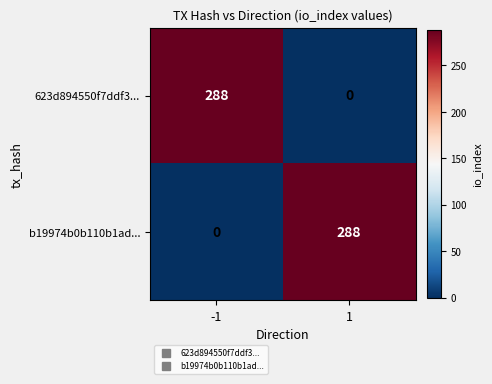

What is the spread (max minus min) of values at 1?

288